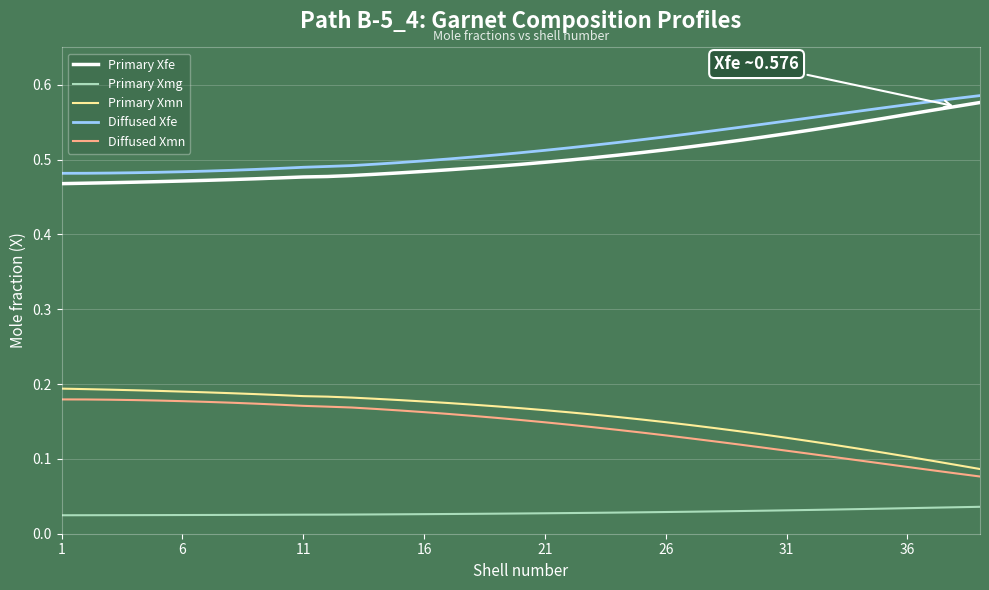

How many distinct data groups are displayed?

5